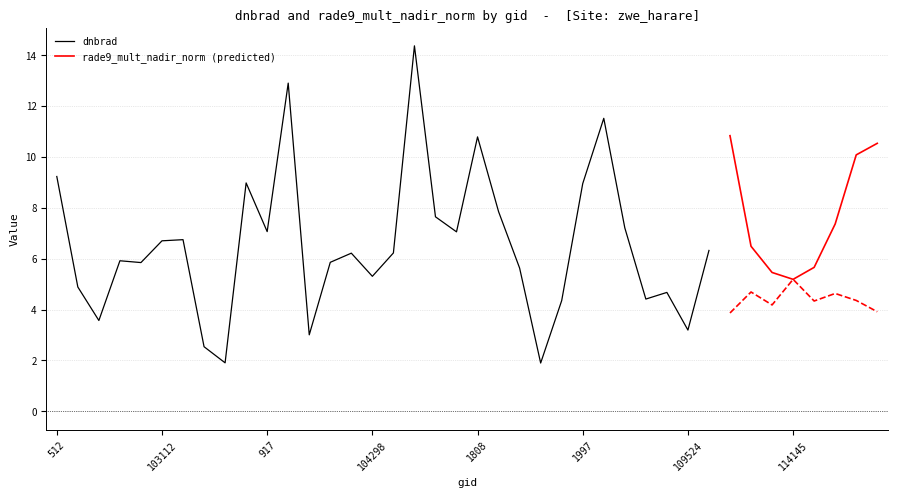

True or false: dnbrad has a value of 8.6 at 104417.

False